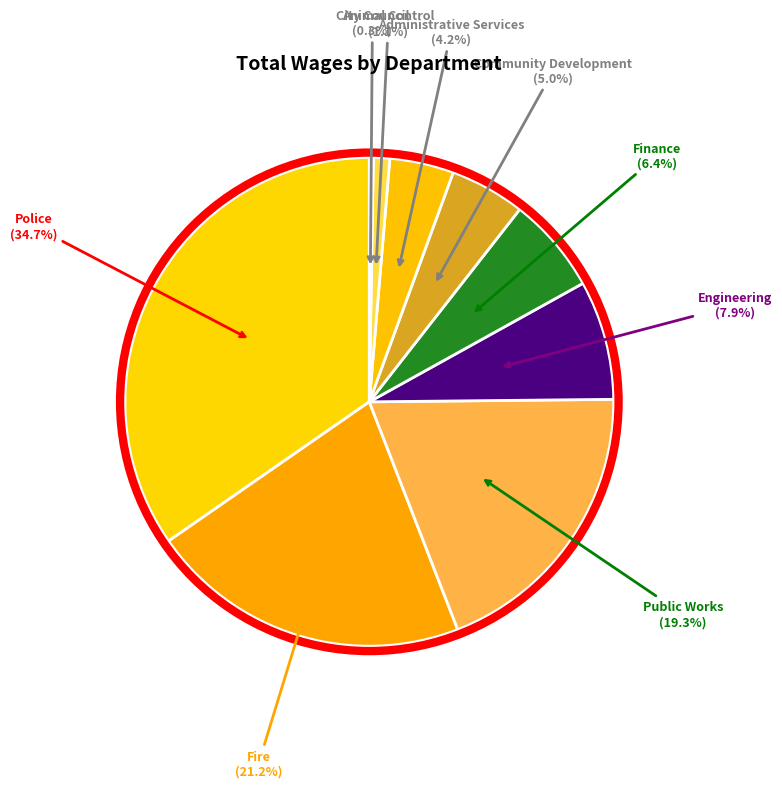

To the nearest percent, what is the average slice percentage?

11%